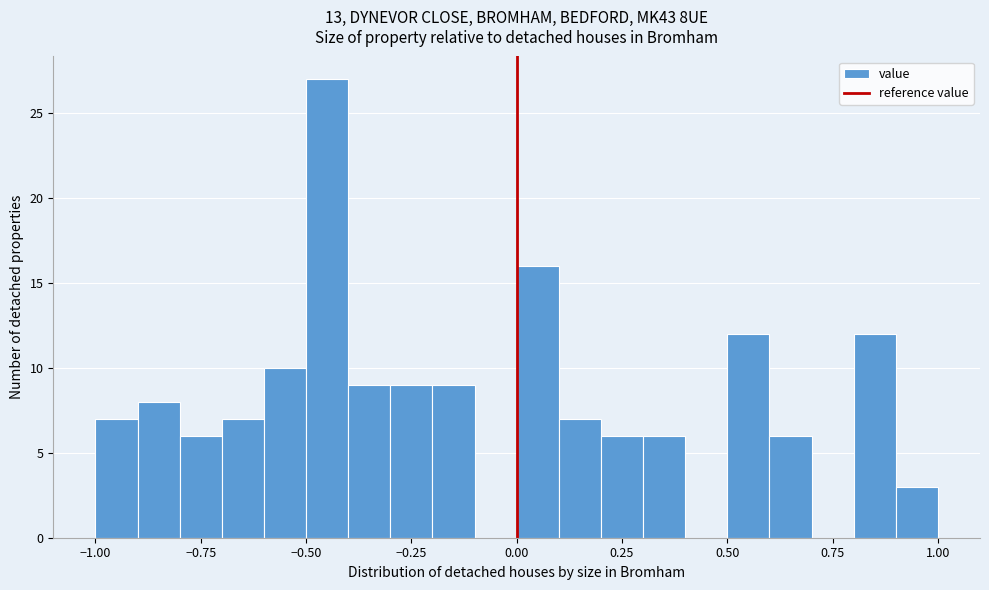

Read against the x-axis, roughly where is the centre of the tallest bar?

-0.45